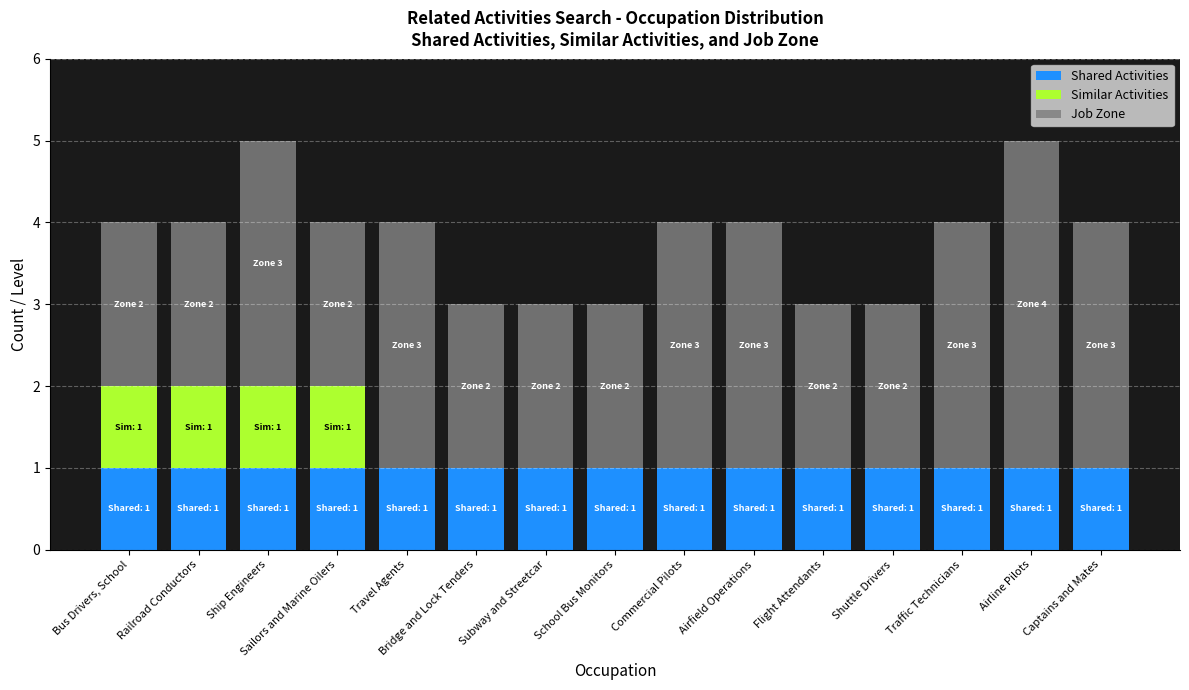

The Shared Activities series shows 1 at Shuttle Drivers. True or false?

True